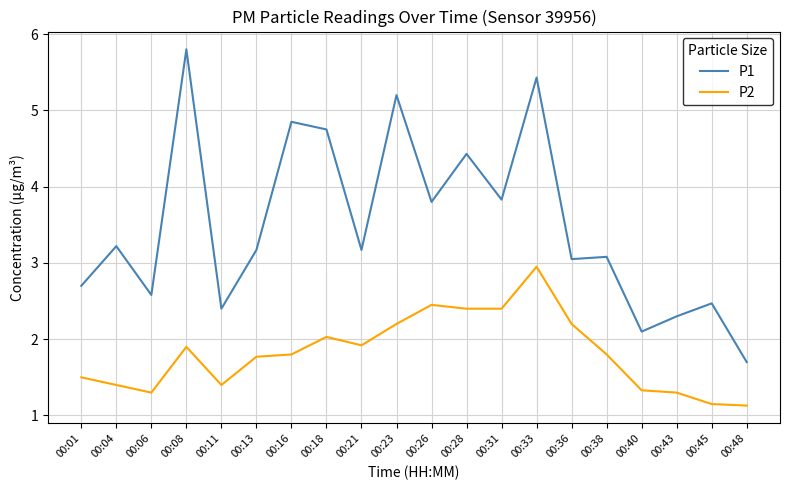

Which series has the largest range (max minus min)?

P1